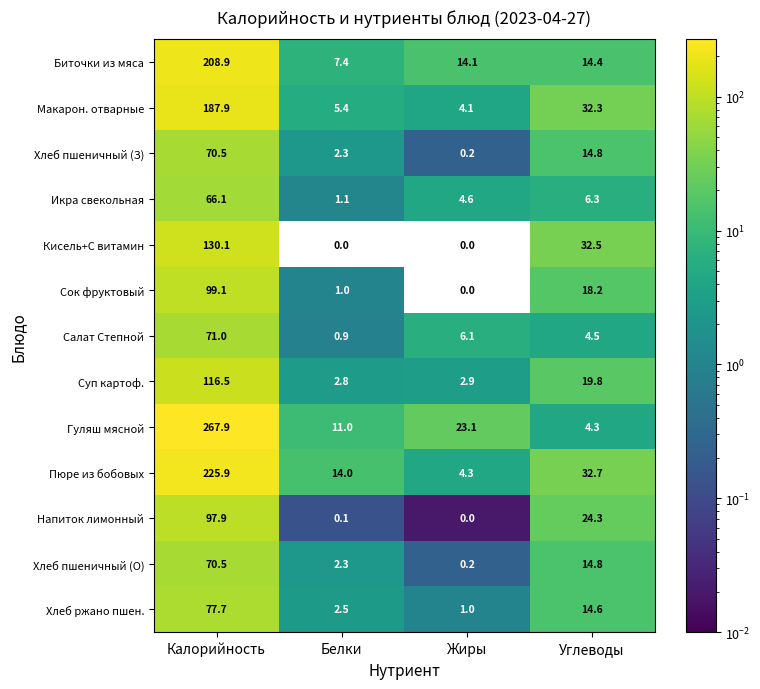

At which label does Салат Степной first exceed 6?

Калорийность